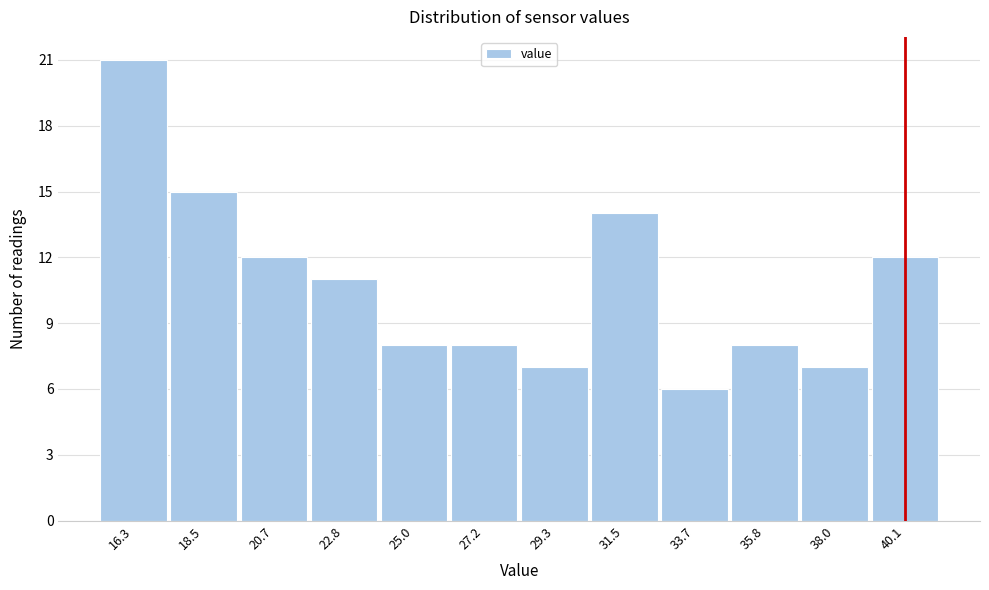

Reading right to left, transcribe all the data shown in this chart.

40.1=12	38.0=7	35.8=8	33.7=6	31.5=14	29.3=7	27.2=8	25.0=8	22.8=11	20.7=12	18.5=15	16.3=21